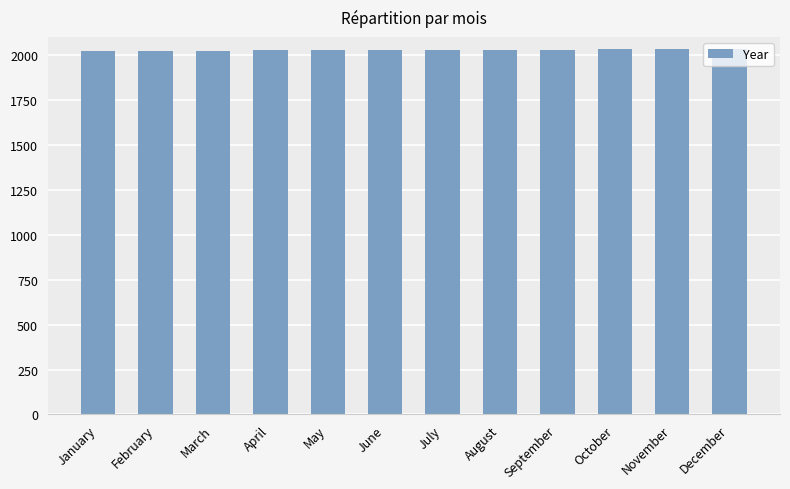

What is the value of the 9th bar from the left?

2030